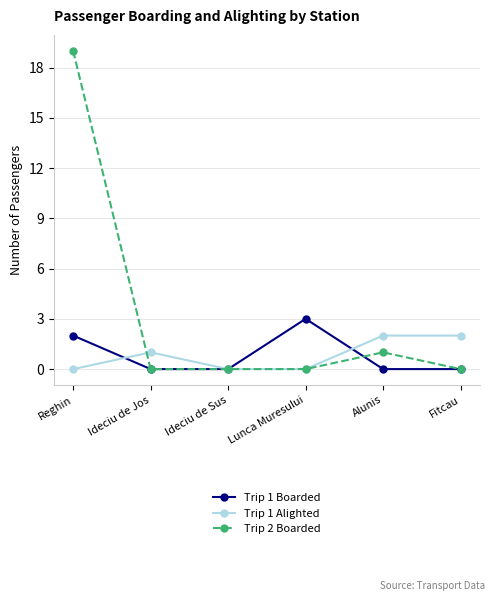

What is the sum of the Trip 2 Boarded values at Alunis and Reghin?

20